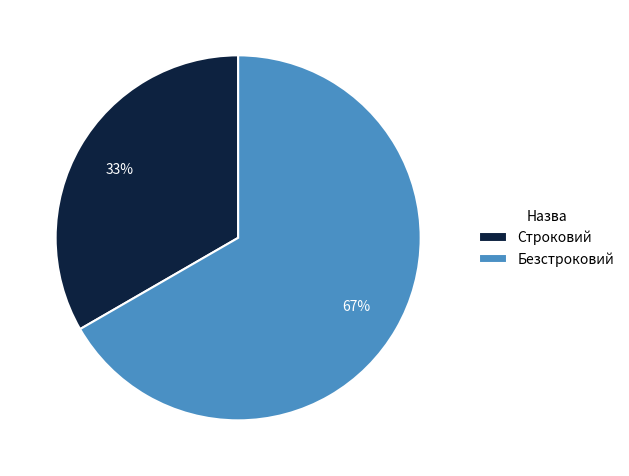

Which slice is the smallest?

Строковий